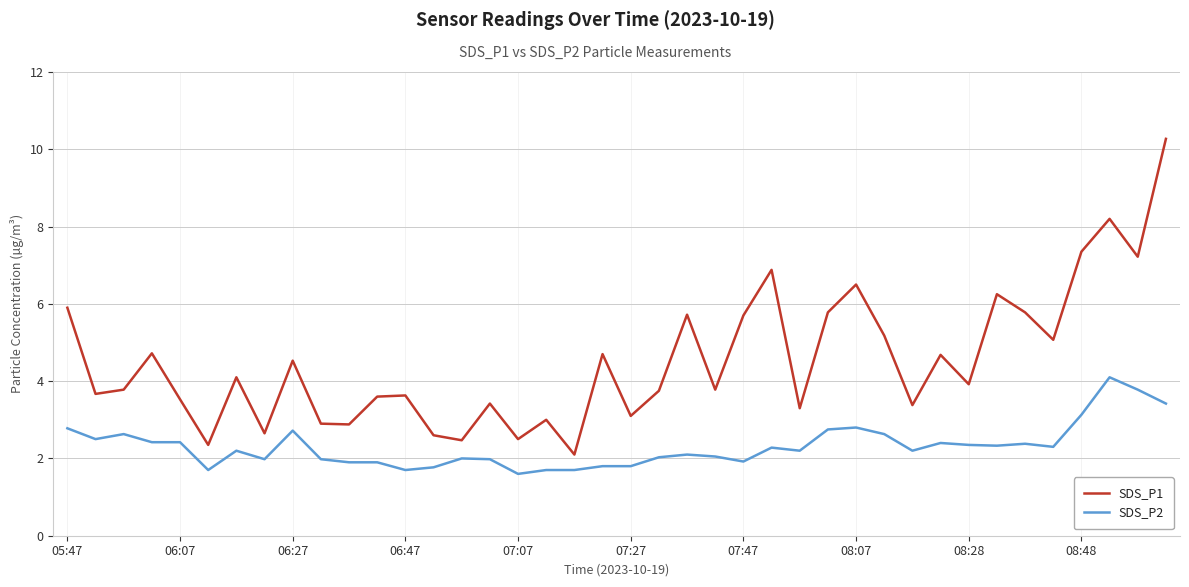

Which series has the widest spread of values?

SDS_P1